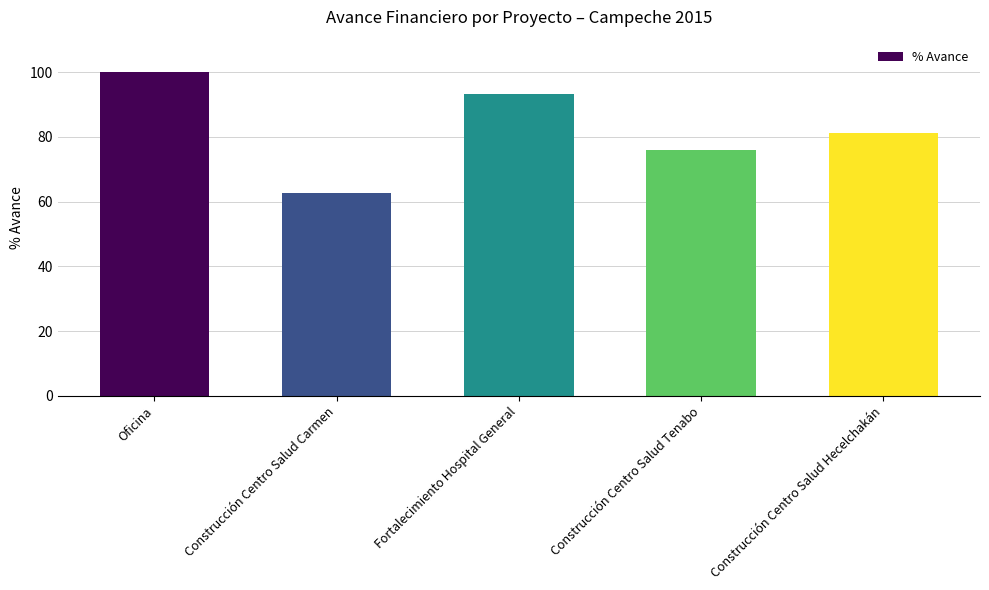

What is the value of the 5th bar from the left?

81.2